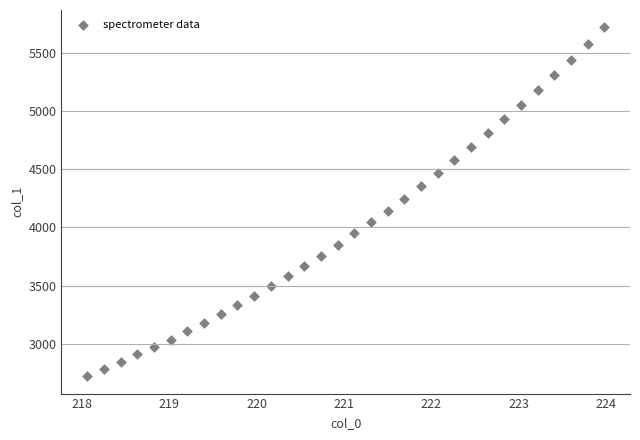

What is the range of Y values (max minus min)?

2996.1